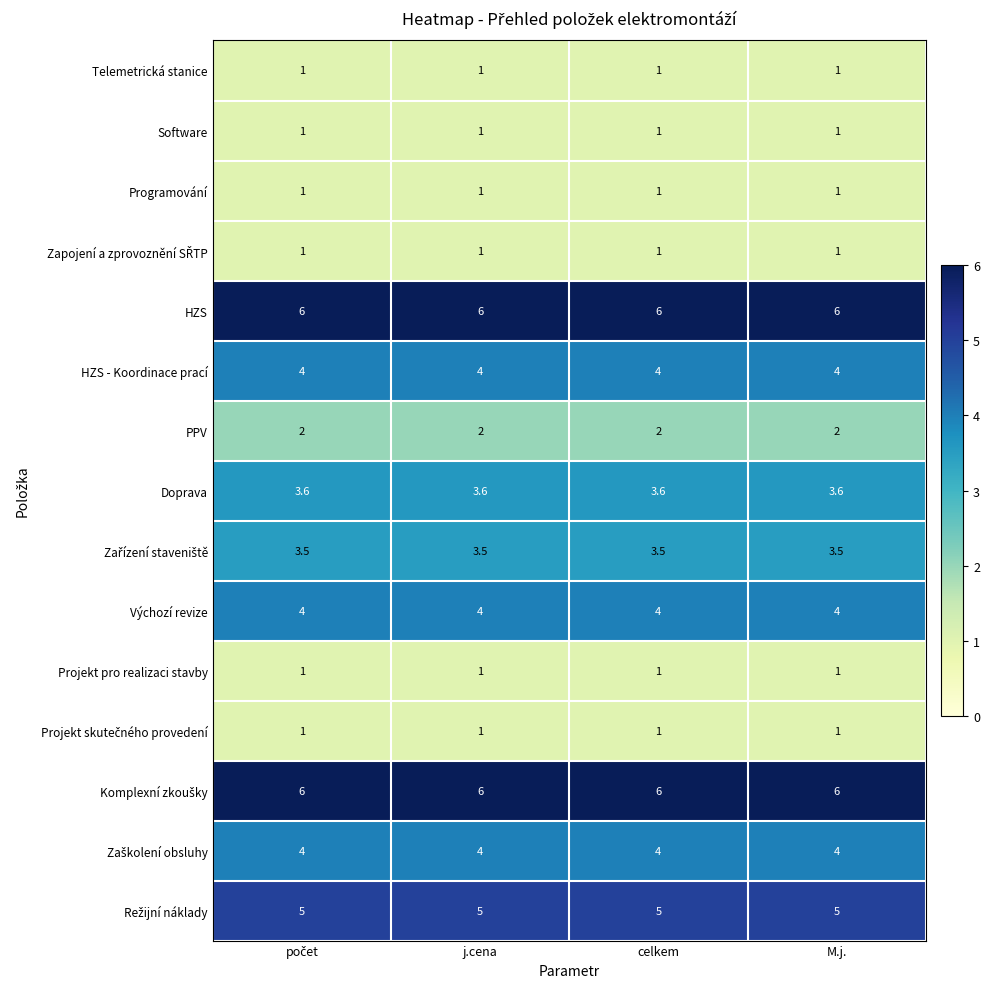

What is the spread (max minus min) of values at j.cena?

5.0